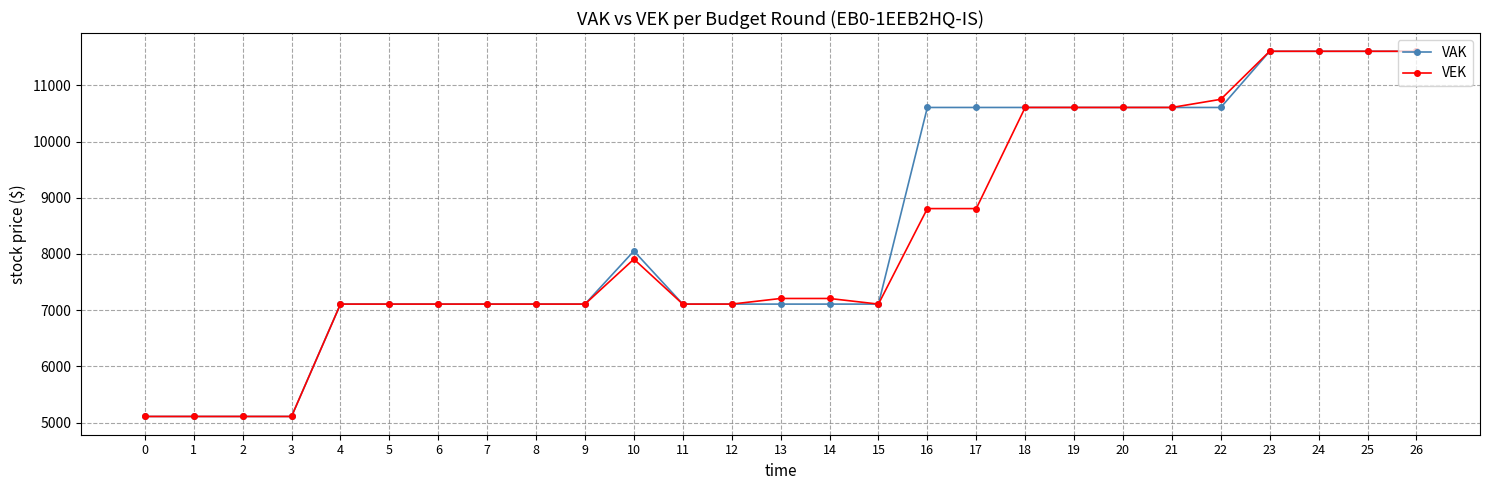

The VAK series shows 5108 at 2. True or false?

True